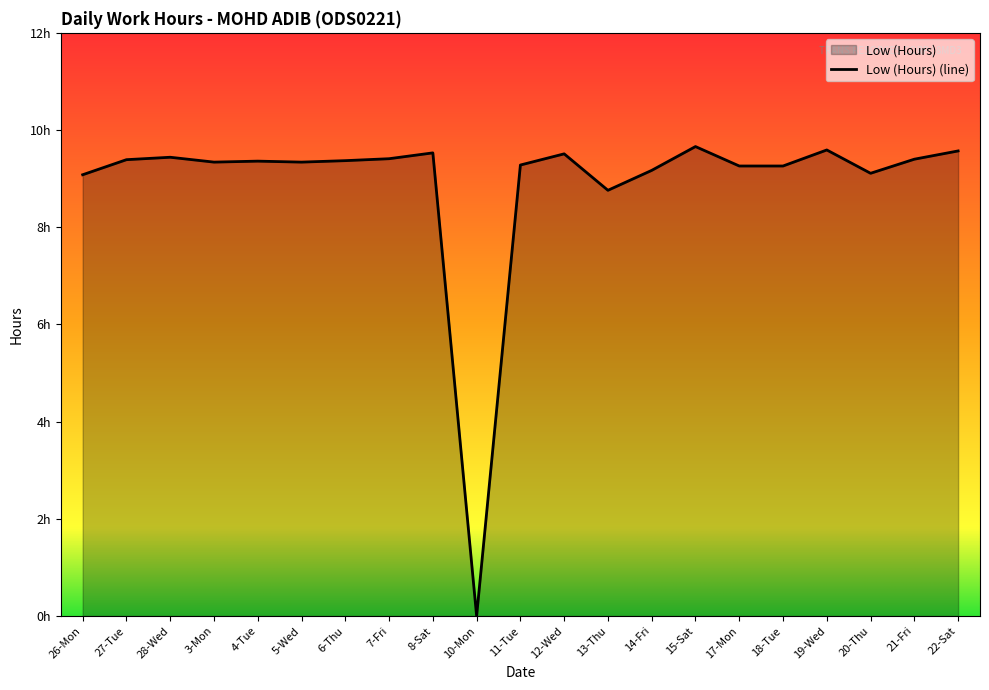

True or false: the data shows 9.4 at 21-Fri.

True